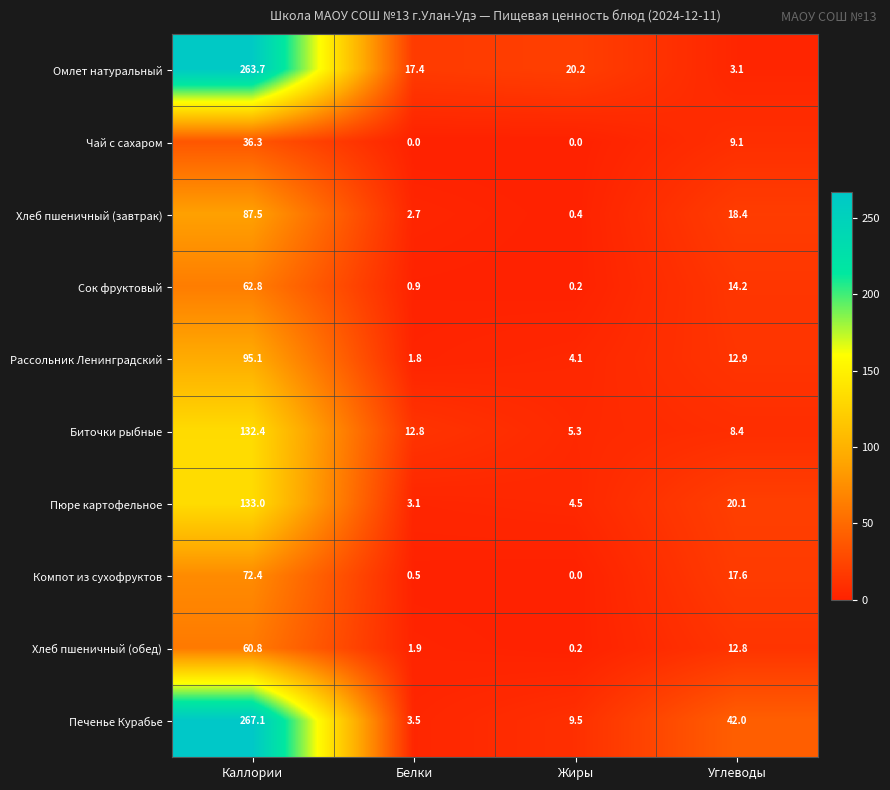

The value of Хлеб пшеничный (завтрак) at Каллории is 30.8. True or false?

False